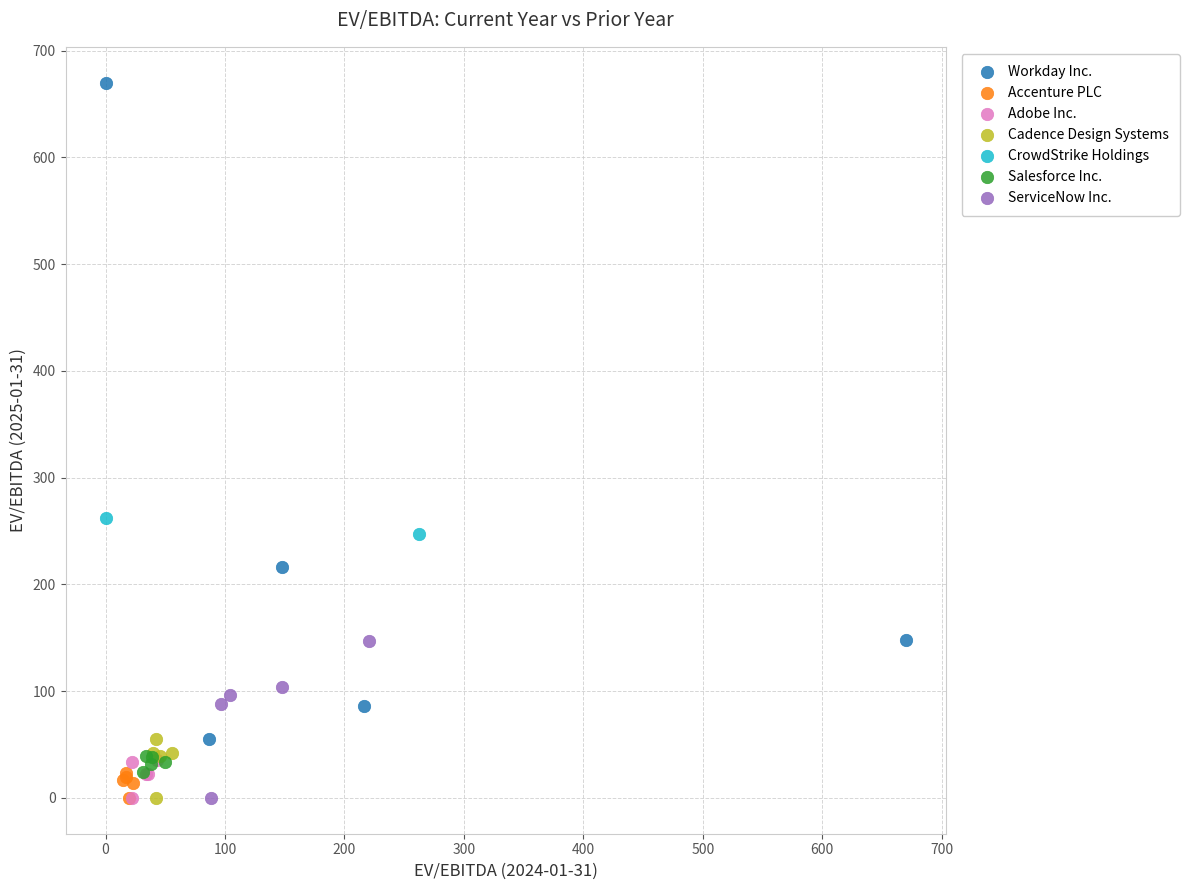

What are all the series names shown in the legend?

Workday Inc., Accenture PLC, Adobe Inc., Cadence Design Systems, CrowdStrike Holdings, Salesforce Inc., ServiceNow Inc.